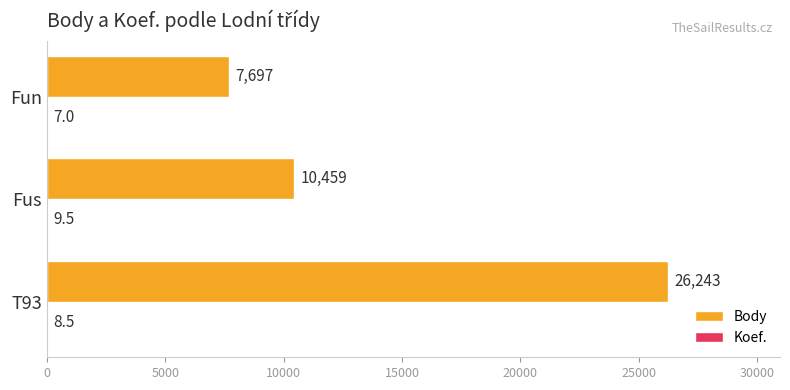

Is it true that Body equals 10459.0 at Fus?

True